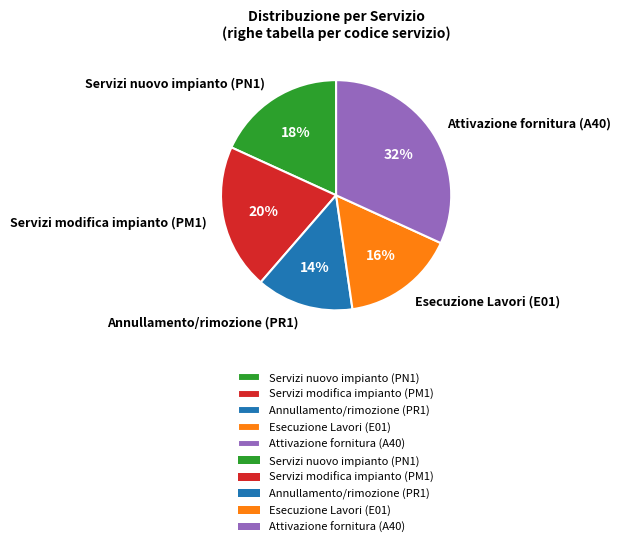

What is the largest slice in the pie chart?

Attivazione fornitura (A40)